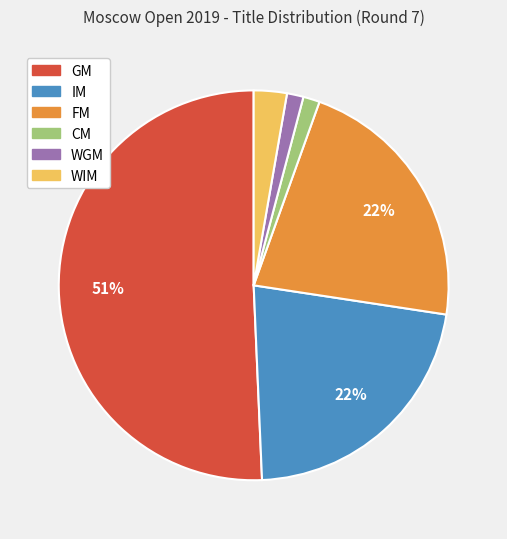

Does any single category account for the majority?

Yes